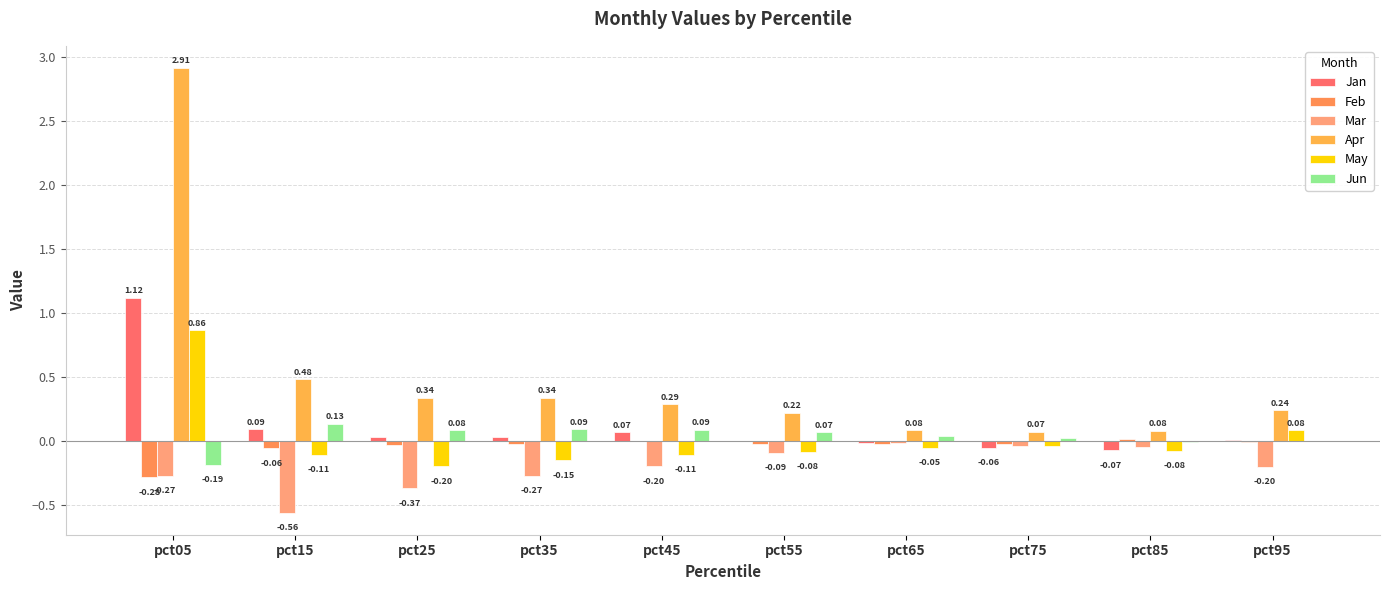

What is the highest value of the Jun series?

0.1